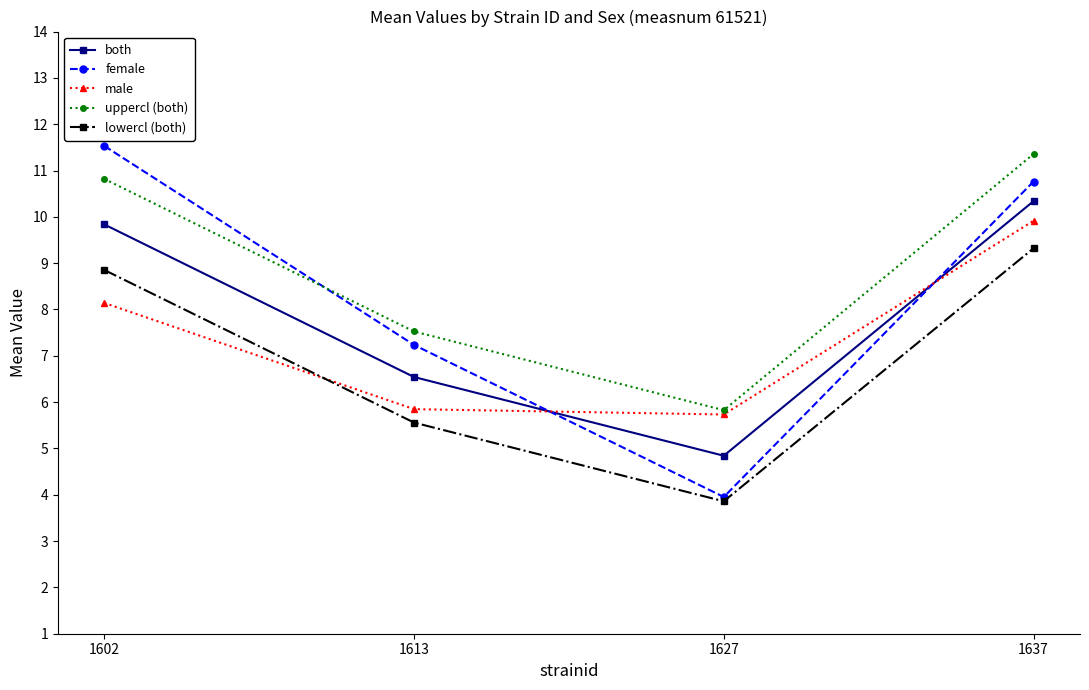

At which category is the sum across all series the highest?

1637